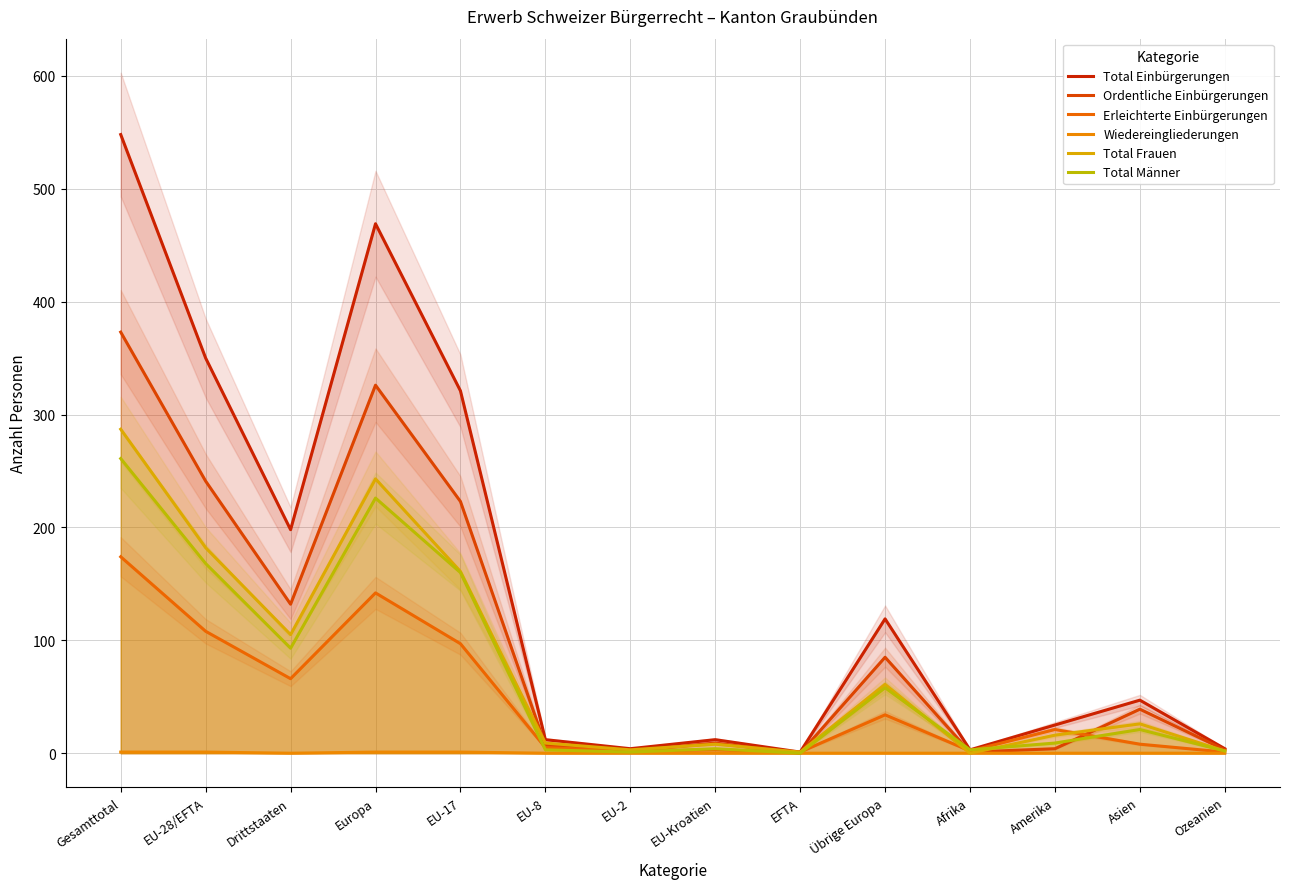

What position from the left is Amerika?

12